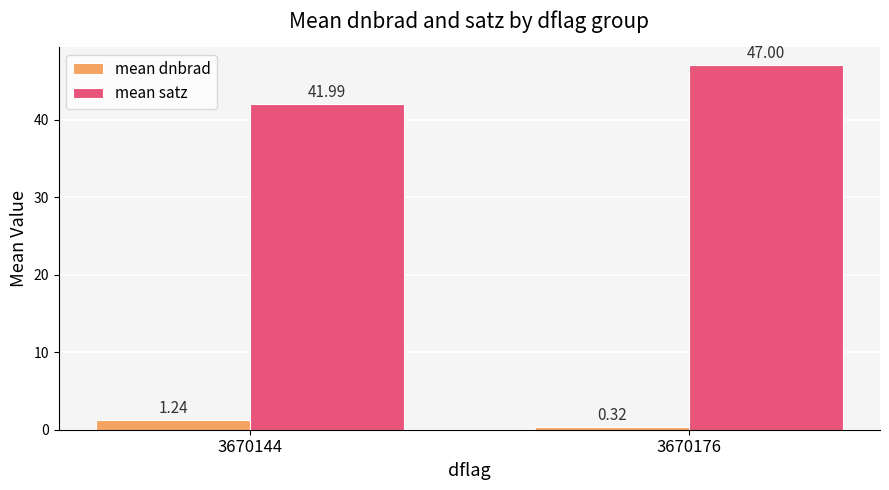

Rank the categories by mean satz value from highest to lowest.

3670176, 3670144